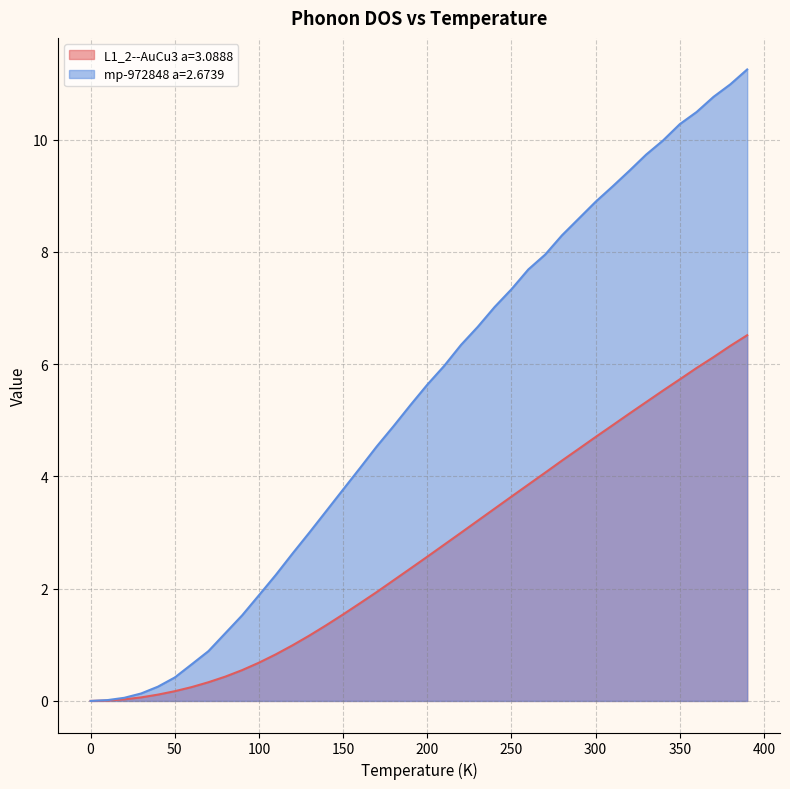

The mp-972848 a=2.6739 series shows 2.3 at 250. True or false?

False